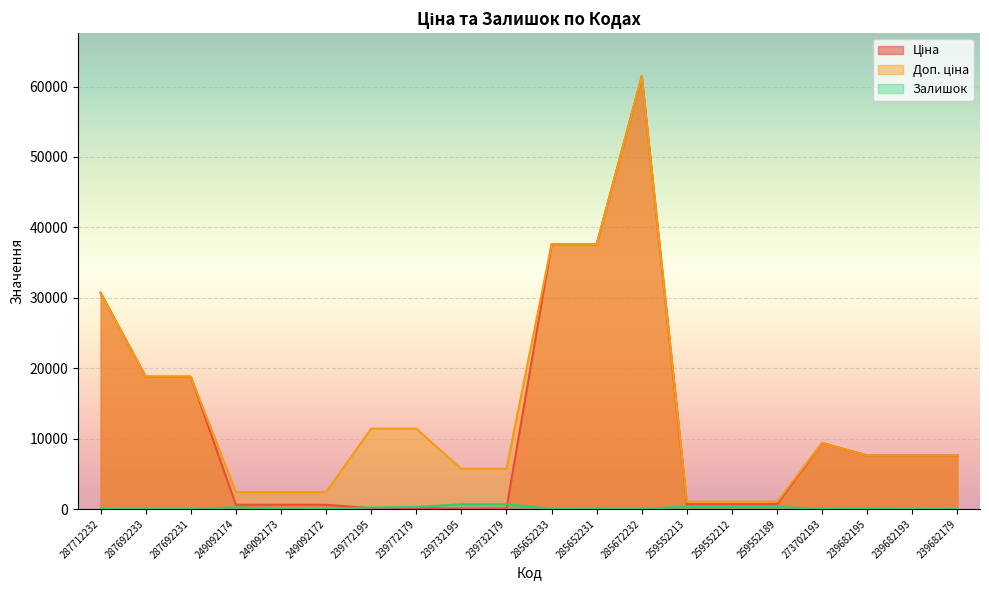

Rank the categories by Ціна value from highest to lowest.

285672232, 285652233, 285652231, 287712232, 287692233, 287692231, 273702193, 239682195, 239682193, 239682179, 259552213, 259552212, 259552189, 249092174, 249092173, 249092172, 239772195, 239772179, 239732195, 239732179